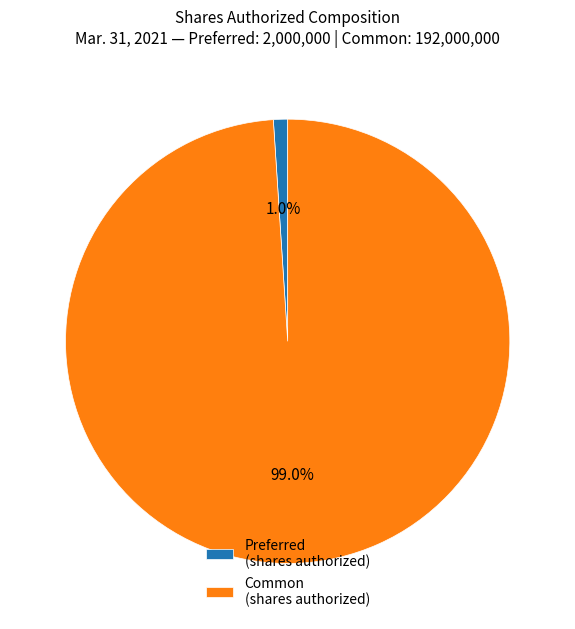

What percentage is NOT represented by Preferred (shares authorized)?

99.0%